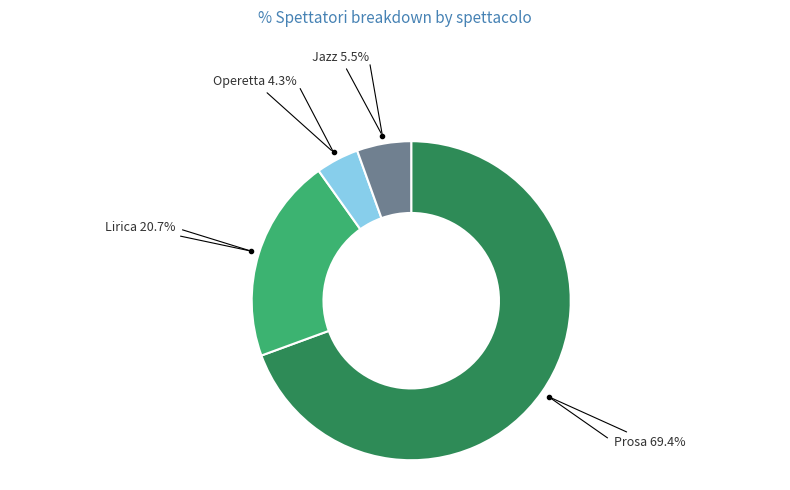

Is the sum of Lirica 20.7% and Prosa 69.4% greater than half?

Yes